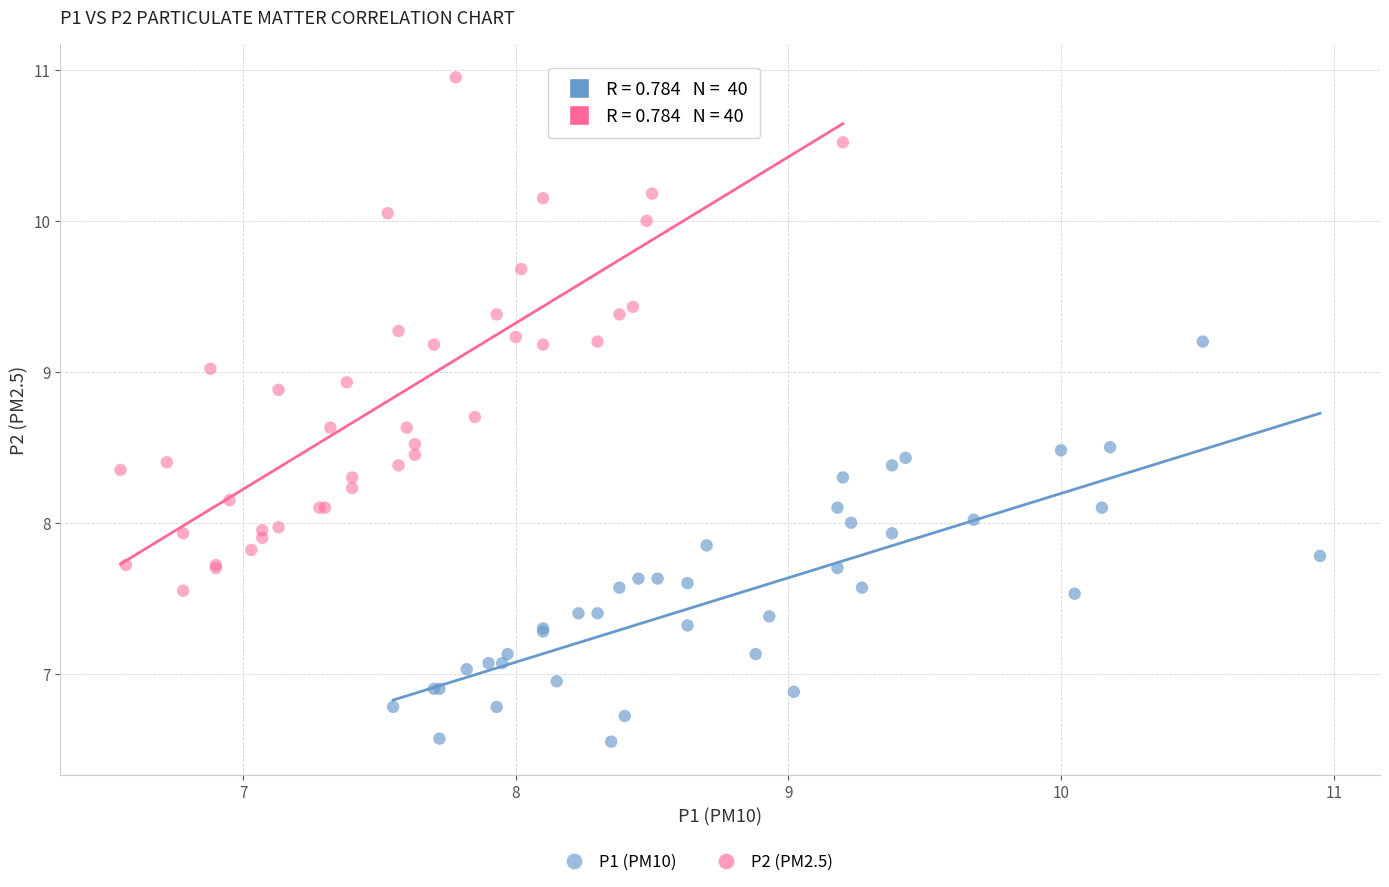

Which series has the largest Y range (max minus min)?

P2 (PM2.5)